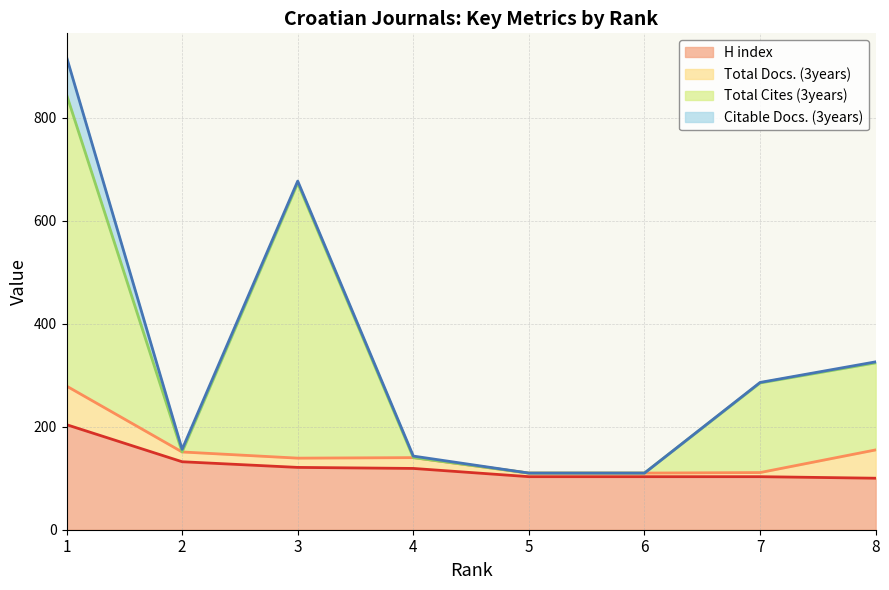

The Total Cites (3years) series shows 46 at 2. True or false?

False